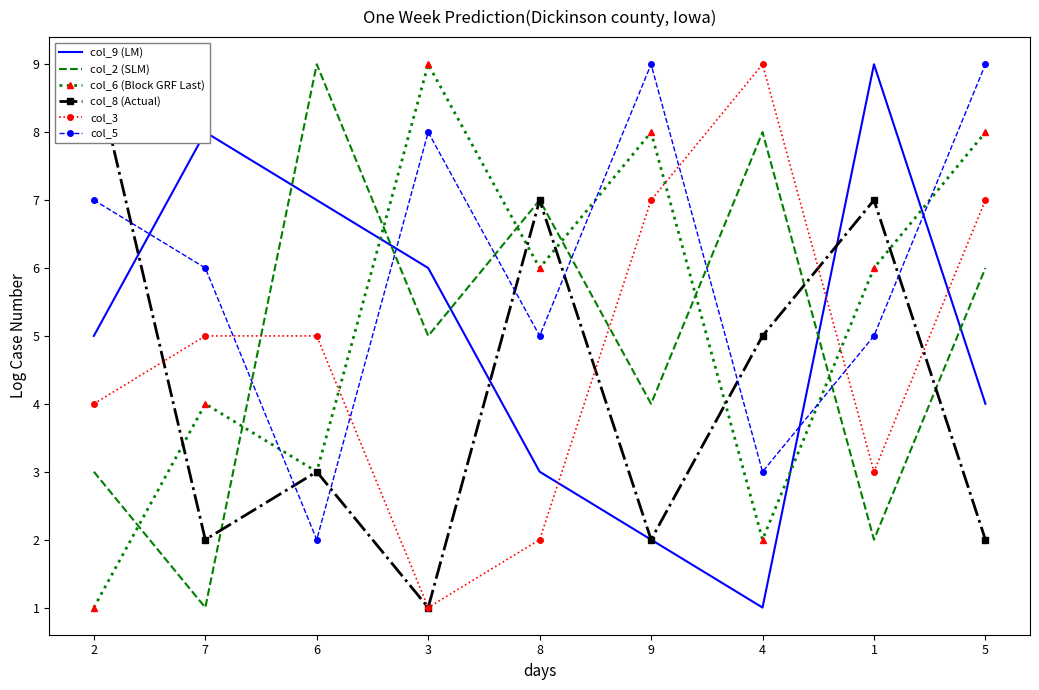

What is the label of the 5th point from the left?

8